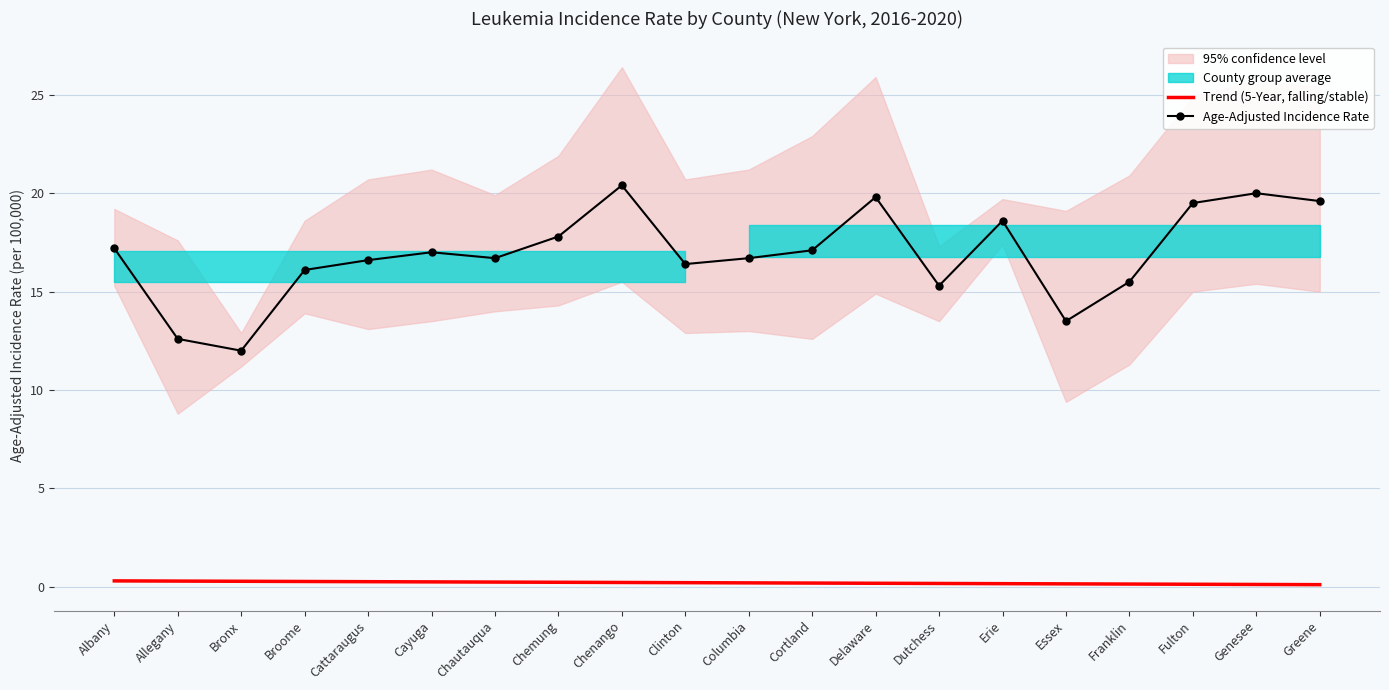

True or false: Age-Adjusted Incidence Rate and Trend (5-Year, falling/stable) intersect in this chart.

False